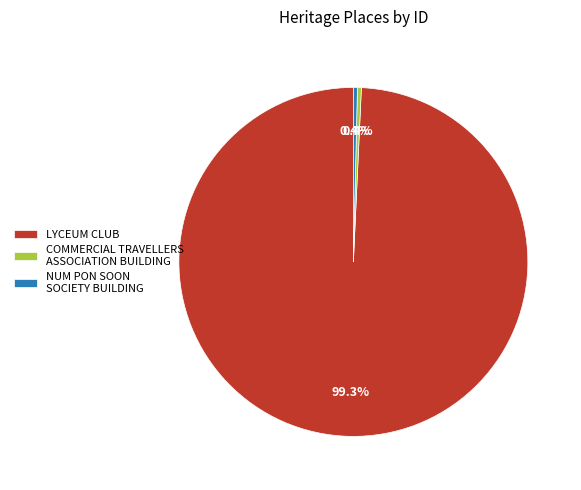

How many slices are in this pie chart?

3